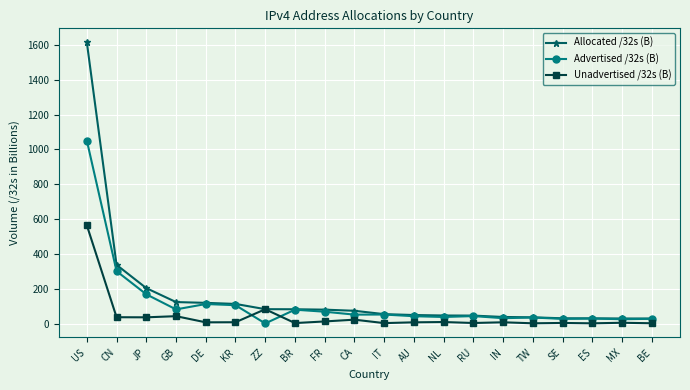

At which label does Unadvertised /32s (B) first exceed 6?

US